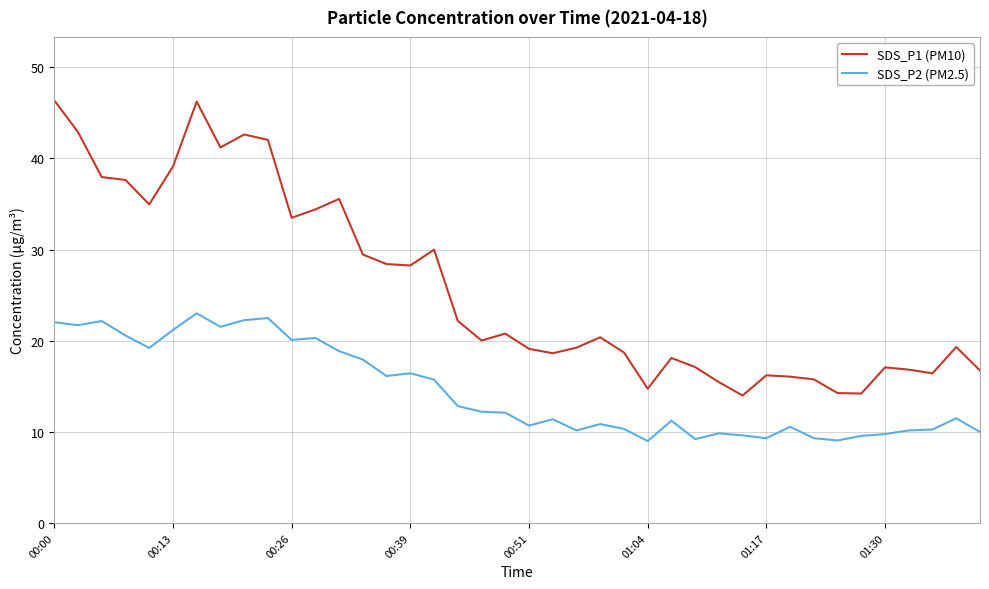

Which series has the largest total across all categories?

SDS_P1 (PM10)